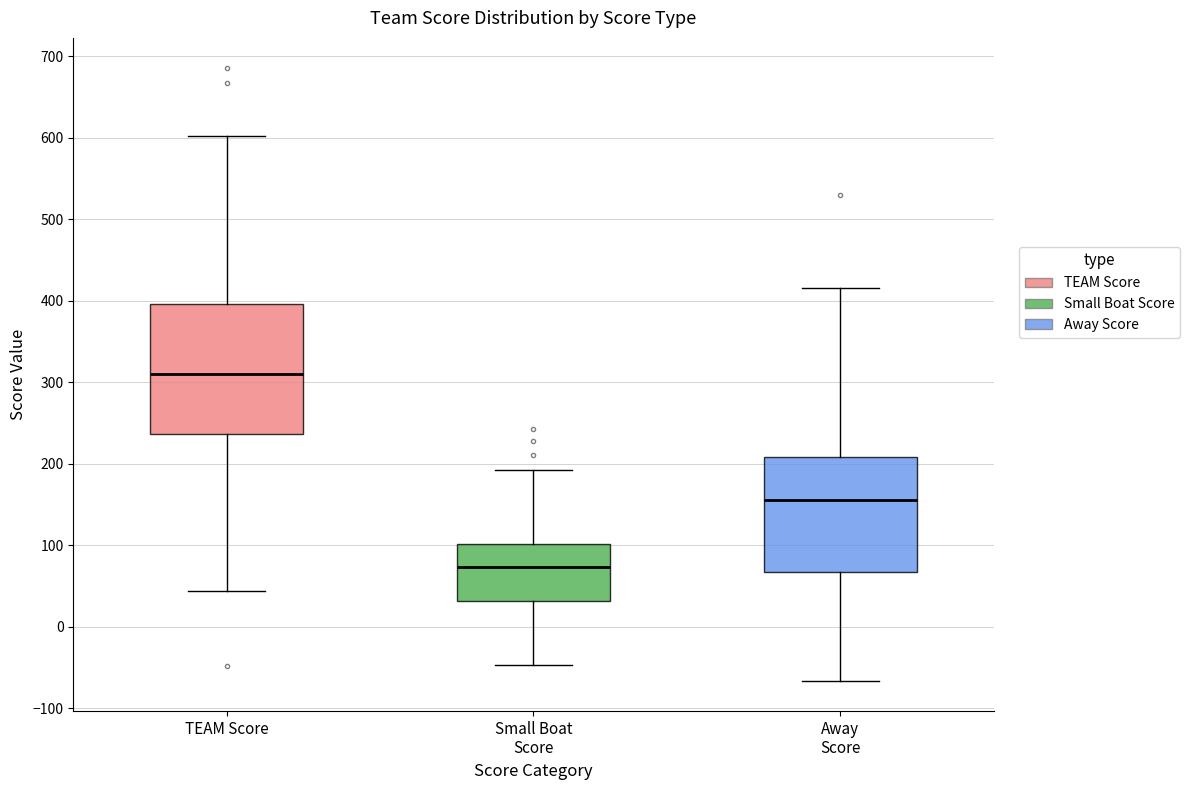

Where does the lower whisker of the box for Small Boat Score end on the y-axis? The values are not printed on the chart, so give them approximately, as read against the axis.

-50